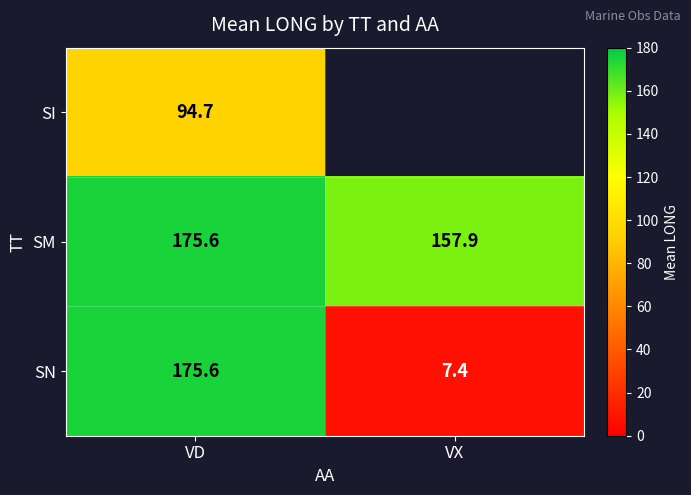

Is it true that SM equals 157.9 at VX?

True